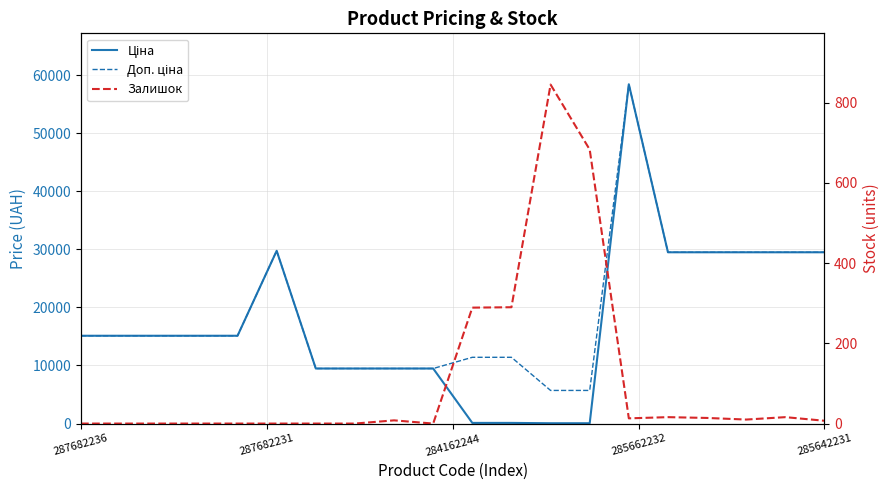

How many lines are shown in the chart?

3